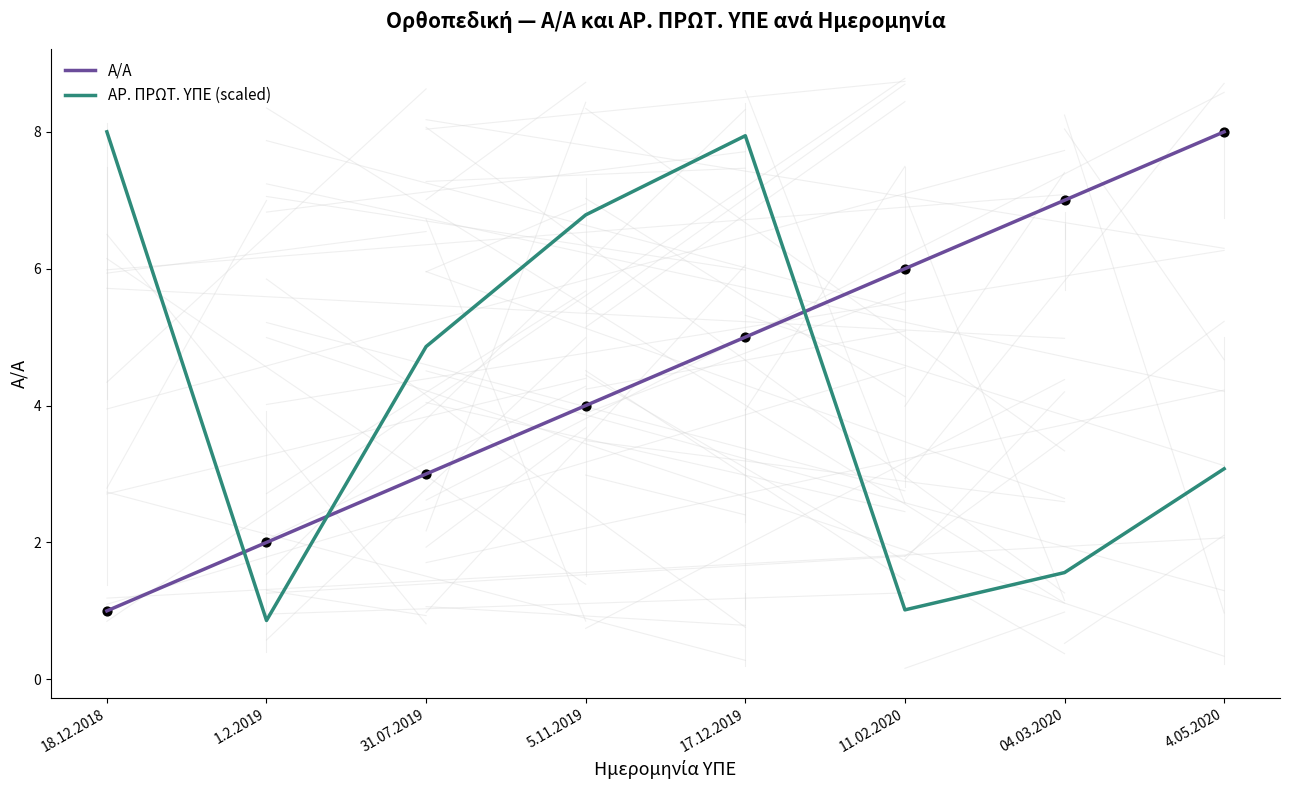

Between 04.03.2020 and 4.05.2020, which series saw the biggest shift?

ΑΡ. ΠΡΩΤ. ΥΠΕ (scaled)